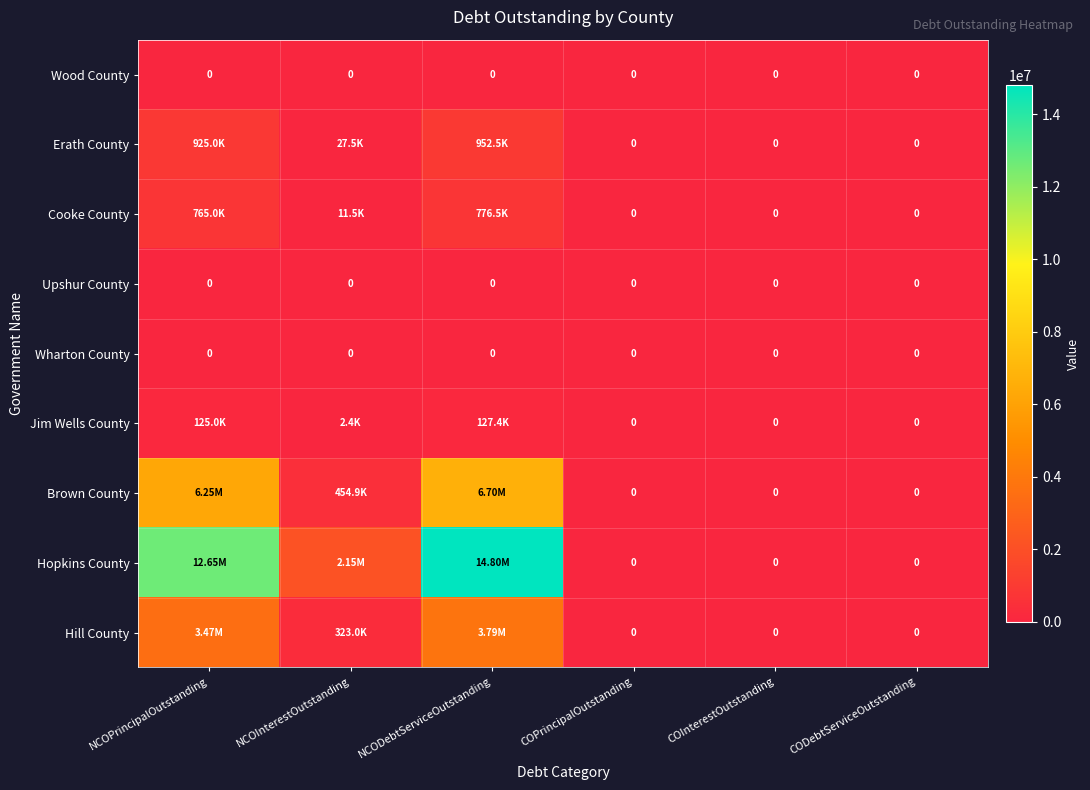

List the labels in order of Hopkins County value, smallest first.

COPrincipalOutstanding, COInterestOutstanding, CODebtServiceOutstanding, NCOInterestOutstanding, NCOPrincipalOutstanding, NCODebtServiceOutstanding